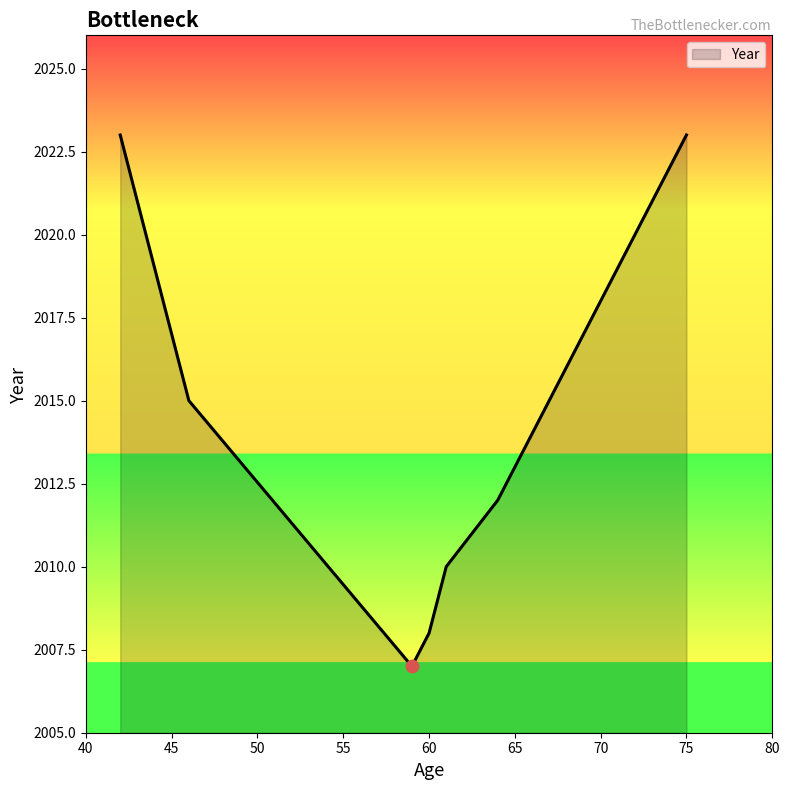

What is the minimum value shown in the chart?

2007